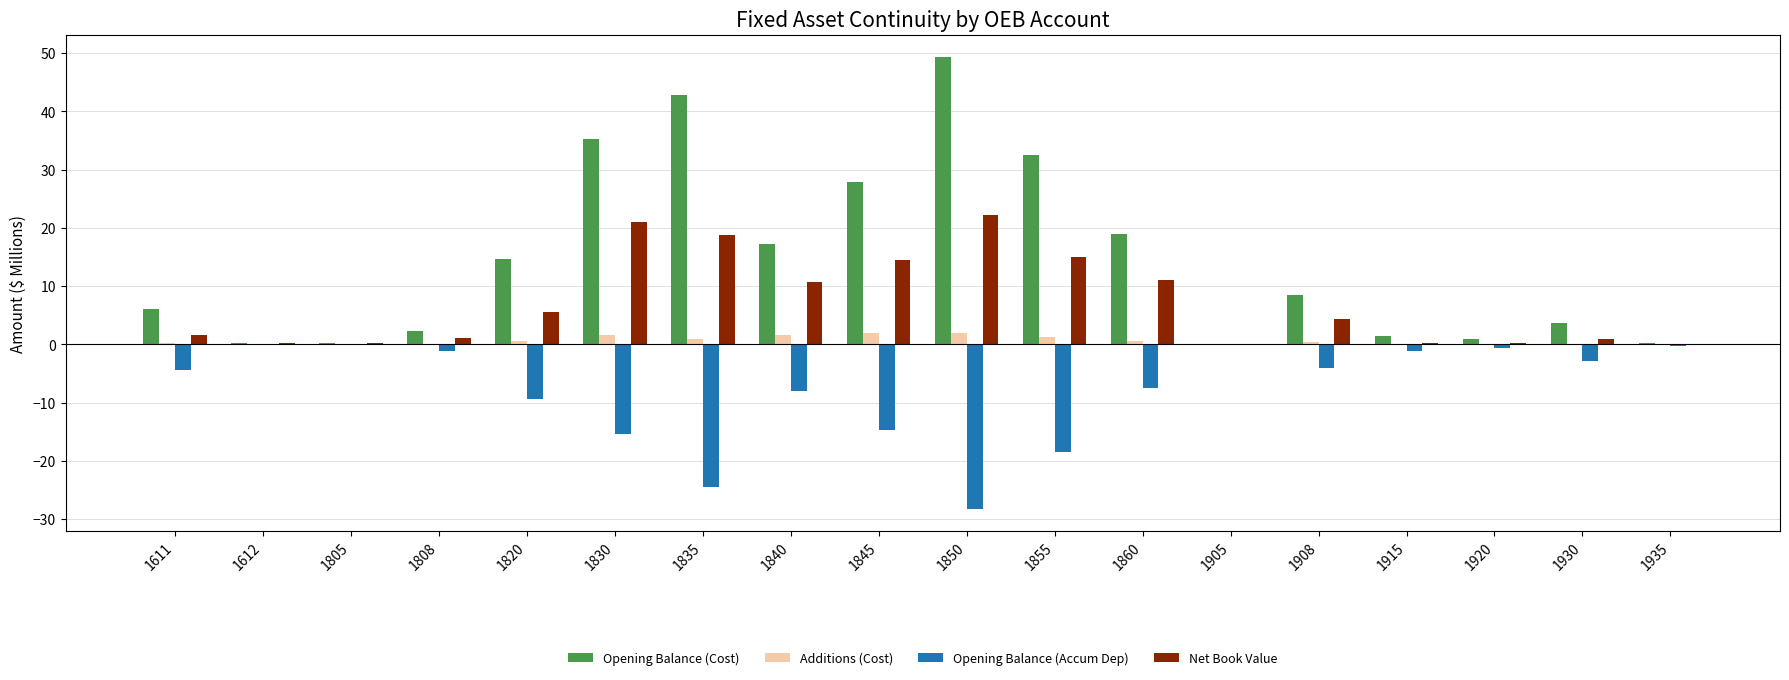

At which category does the chart reach its peak across all series?

1850